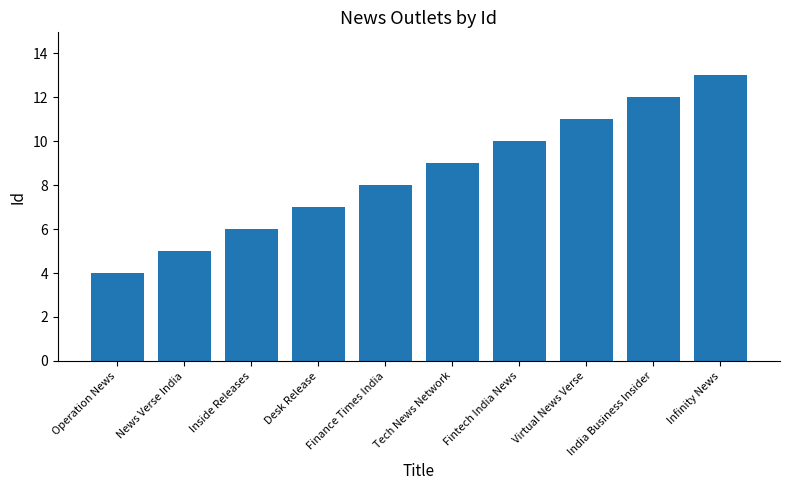

Approximately how many times larger is the value at Desk Release compared to Inside Releases?

1.2